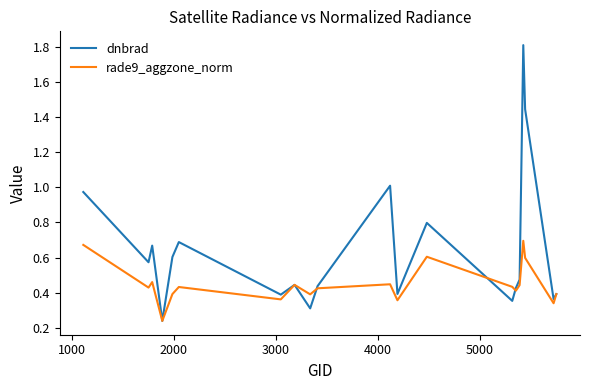

What is the maximum value shown in the chart?

1.8